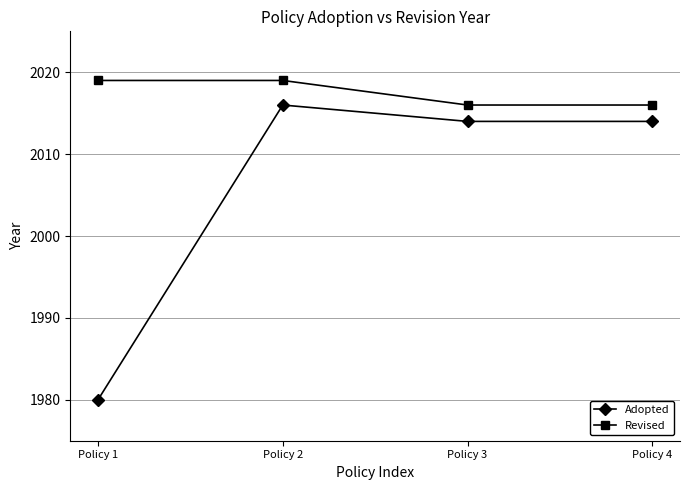

List the series in order of their peak value, highest first.

Revised, Adopted